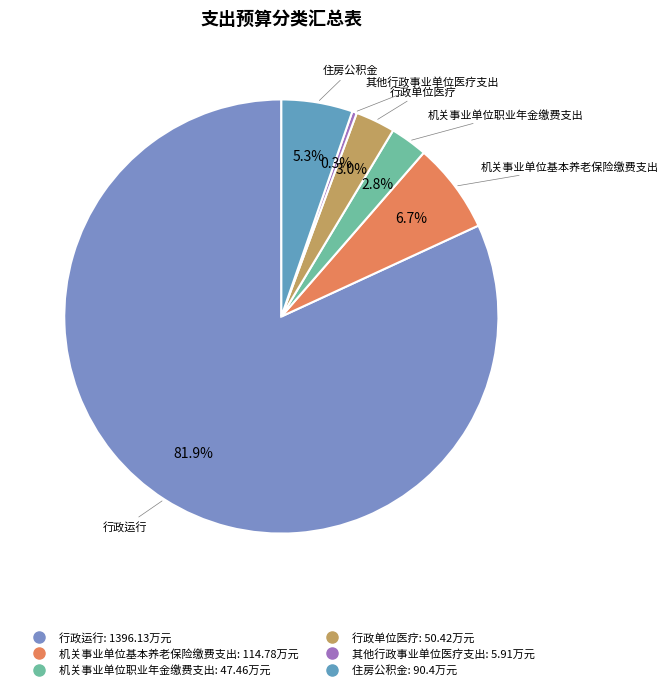

To the nearest percent, what is the difference between the 机关事业单位基本养老保险缴费支出 and 行政单位医疗 slice percentages?

4%